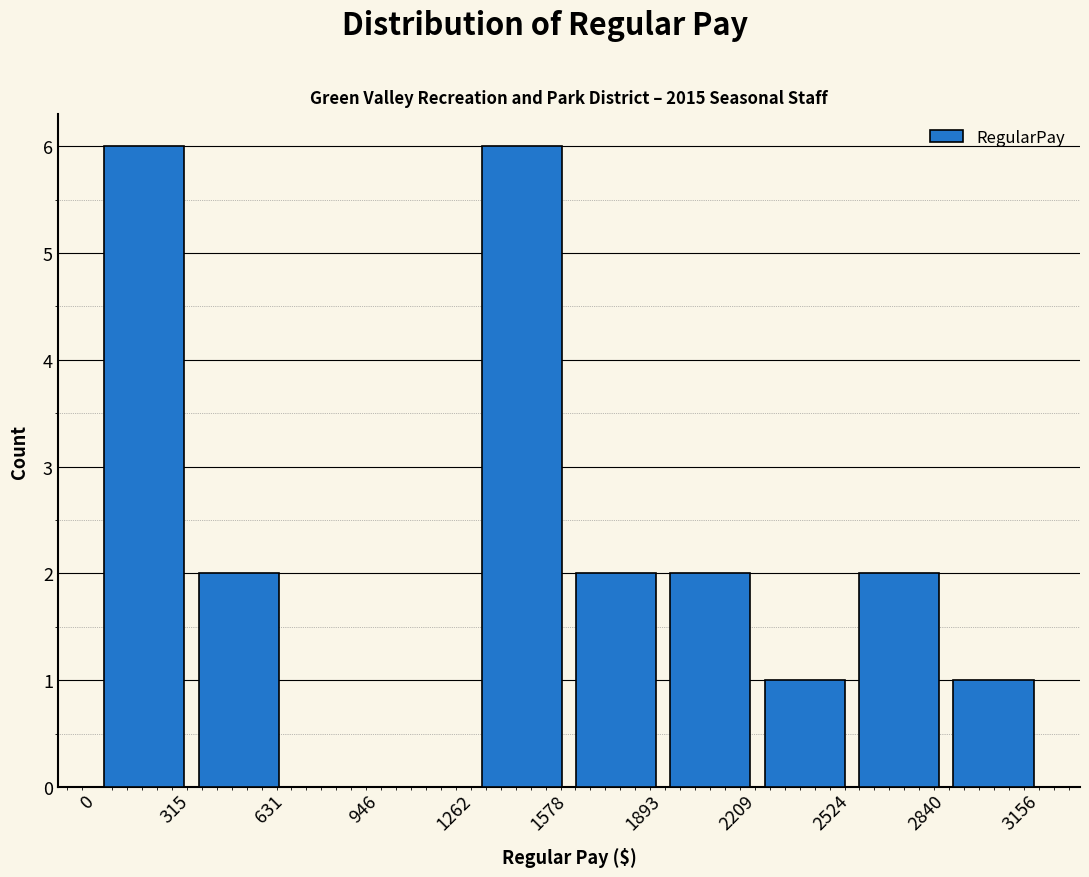

Reading left to right, list every bar in this chart as the range it spans on the x-axis followed by its height. The values are not printed on the chart, so give them approximately, as read against the axis.

0 to 315: 6
315 to 631: 2
631 to 946: 0
946 to 1262: 0
1262 to 1578: 6
1578 to 1893: 2
1893 to 2209: 2
2209 to 2524: 1
2524 to 2840: 2
2840 to 3156: 1